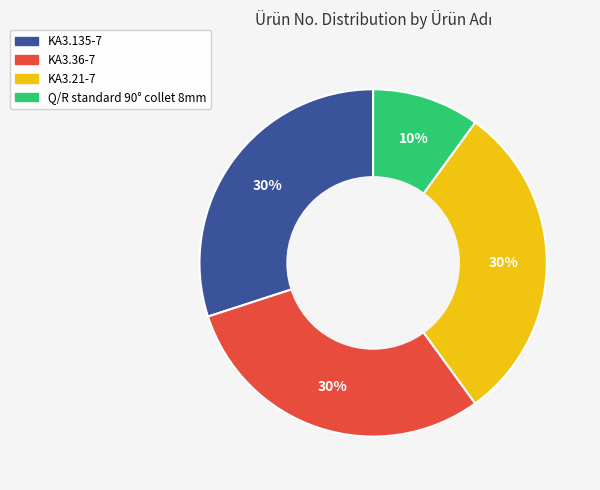

Do KA3.21-7 and KA3.135-7 together represent more than half of the pie?

Yes